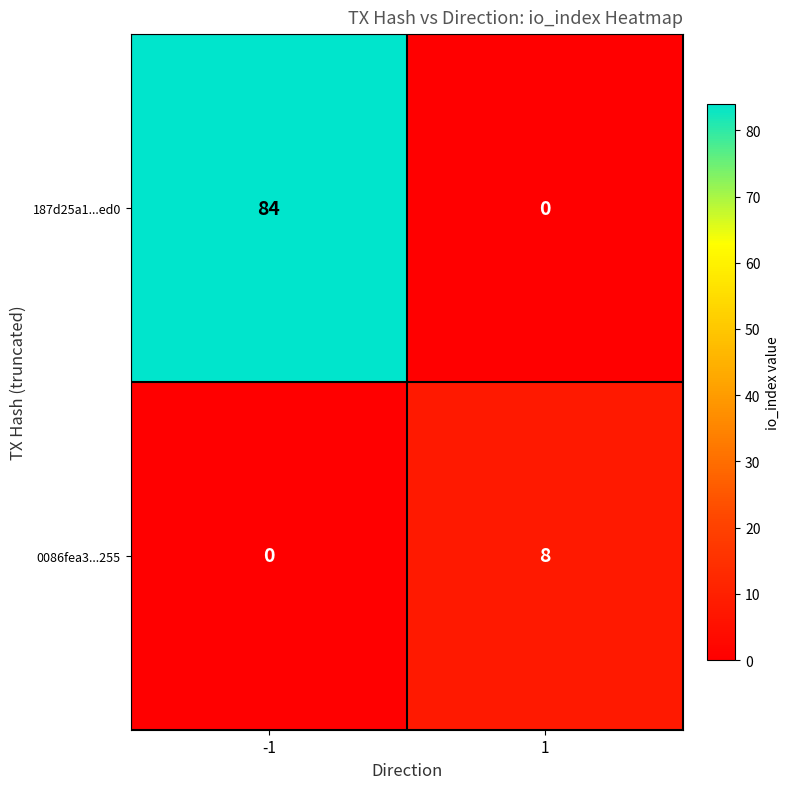

What is the difference between the maximum and minimum values in the 187d25a1...ed0 series?

84